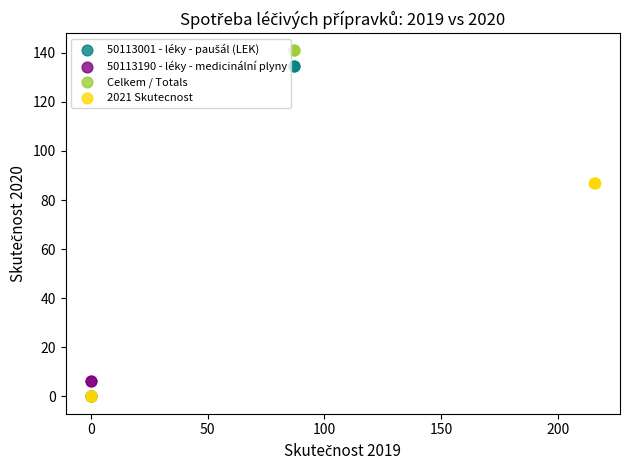

Which series reaches the maximum Y coordinate?

Celkem / Totals